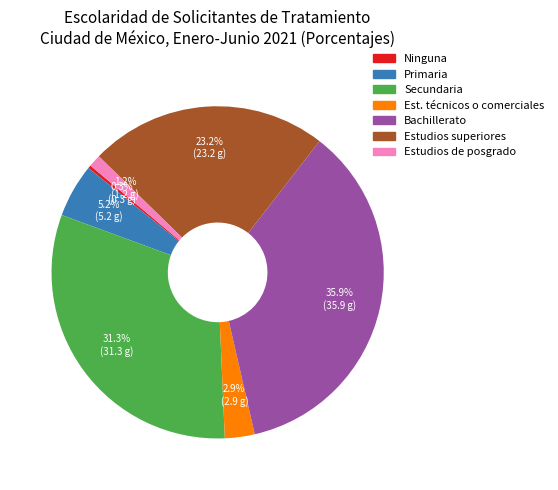

To the nearest percent, what percentage of the pie is Secundaria?

31%